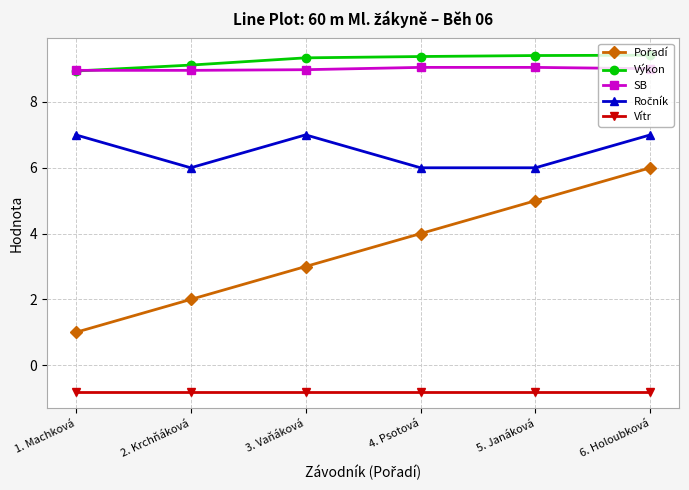

What is the difference between the highest and lowest values at 2. Krchňáková?

9.9